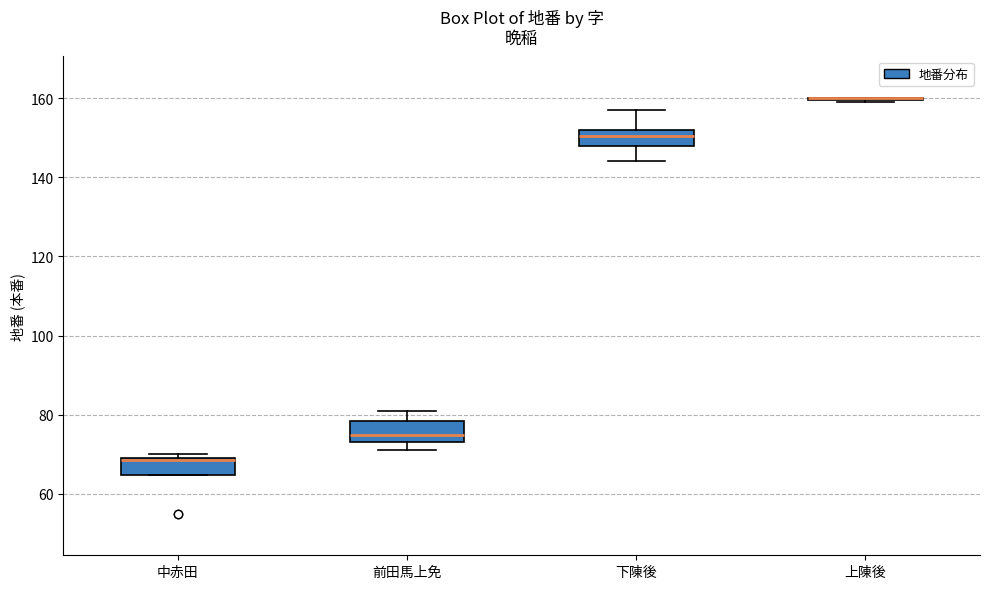

Reading left to right, read every box against the y-axis: the position of its median line, the range the box covers, and the ends of its whiskers. The values are not printed on the chart, so give them approximately, as read against the axis.

中赤田: median 68 (drawn on the box's upper edge), box 64 to 70, whiskers 64 to 70 (just above the box's upper edge)
前田馬上免: median 76, box 74 to 78, whiskers 72 to 82
下陳後: median 150, box 148 to 152, whiskers 144 to 158
上陳後: box collapsed to a line at 160, whiskers 160 to 160